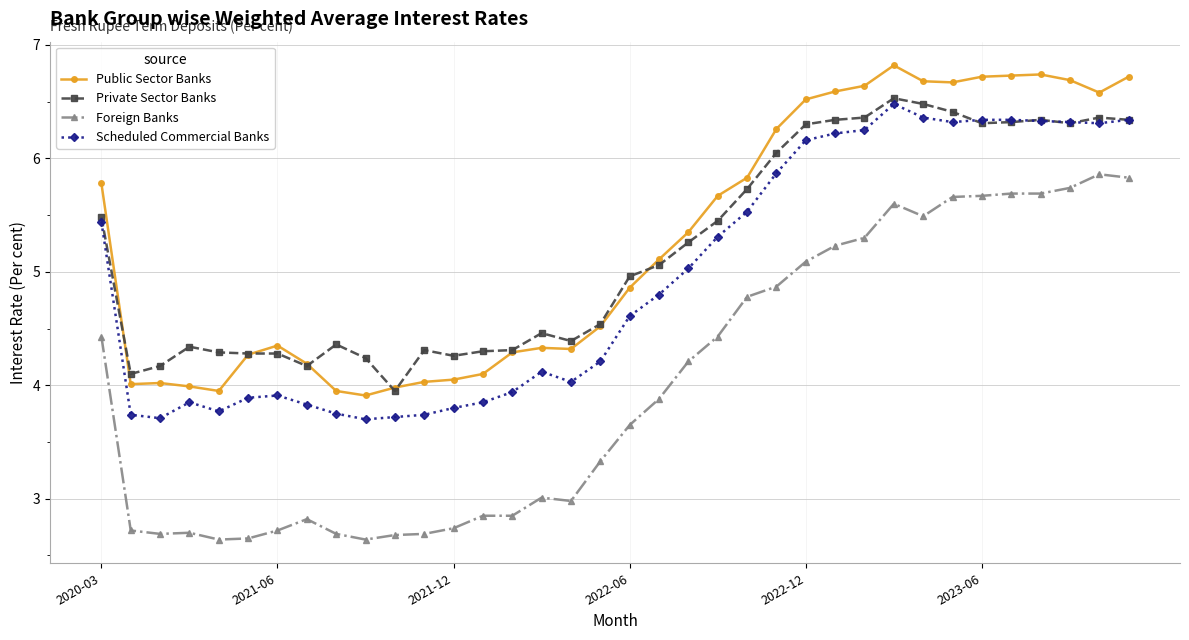

What is the maximum value for Scheduled Commercial Banks?

6.5